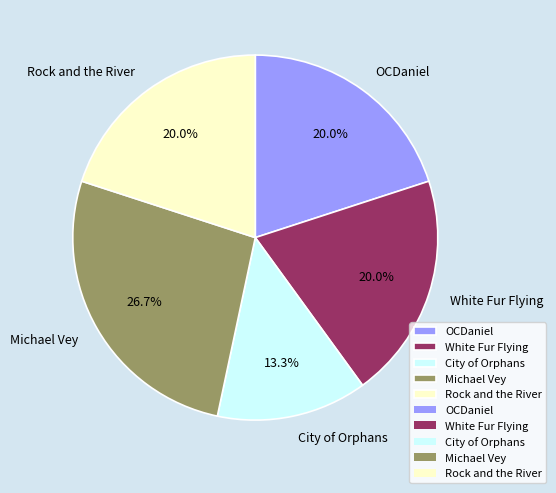

What is the largest slice in the pie chart?

Michael Vey